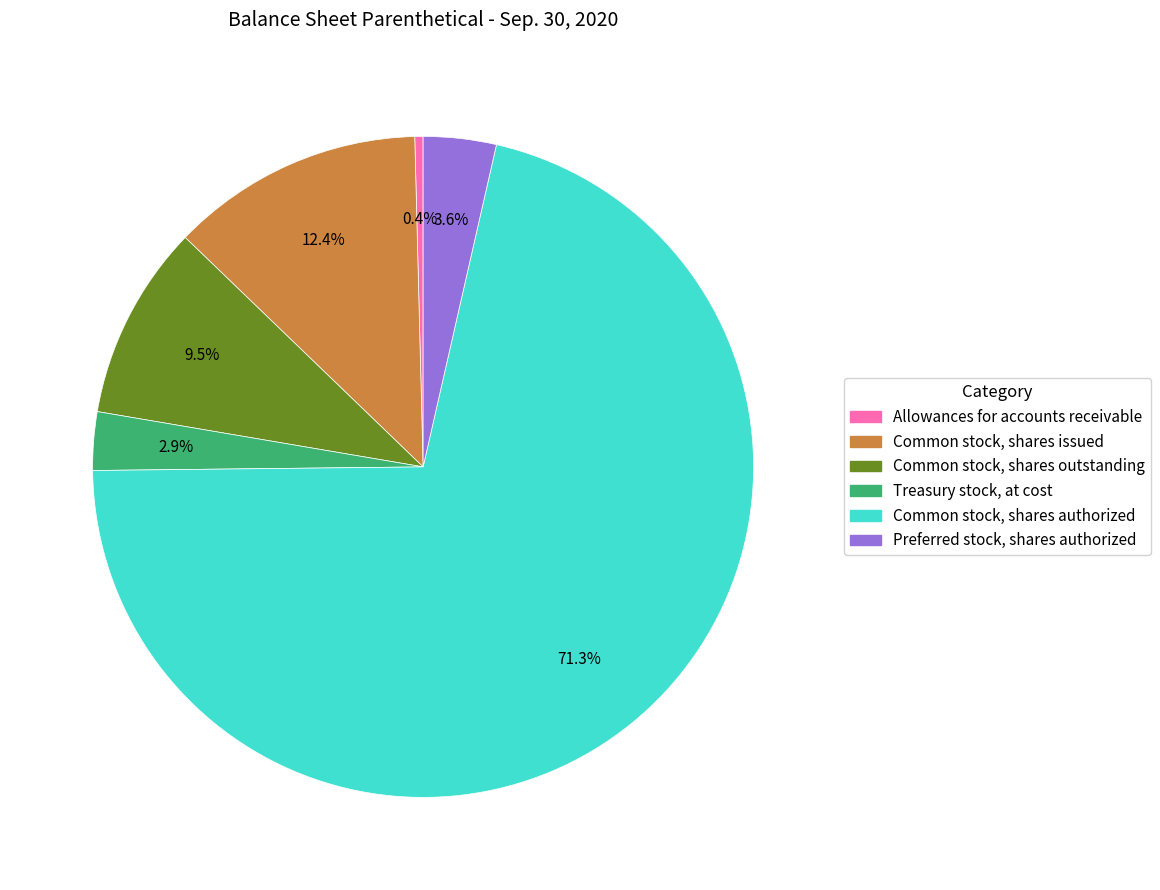

The Common stock, shares issued slice represents 12% of the pie. True or false?

True